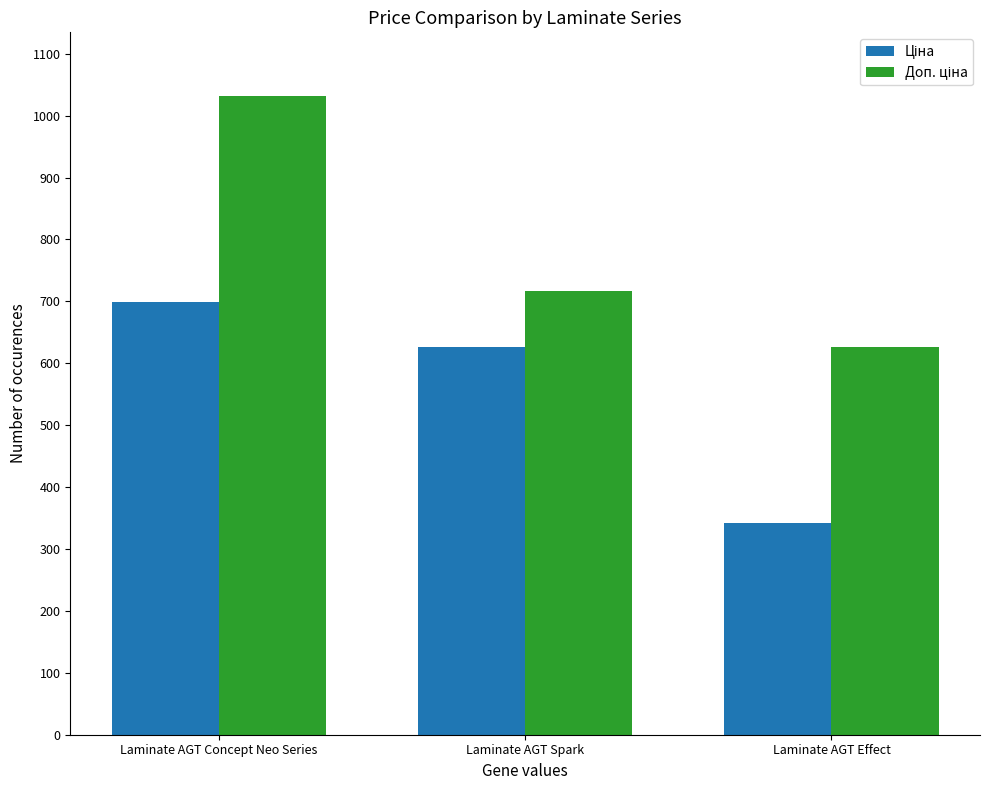

At which category is the sum across all series the highest?

Laminate AGT Concept Neo Series